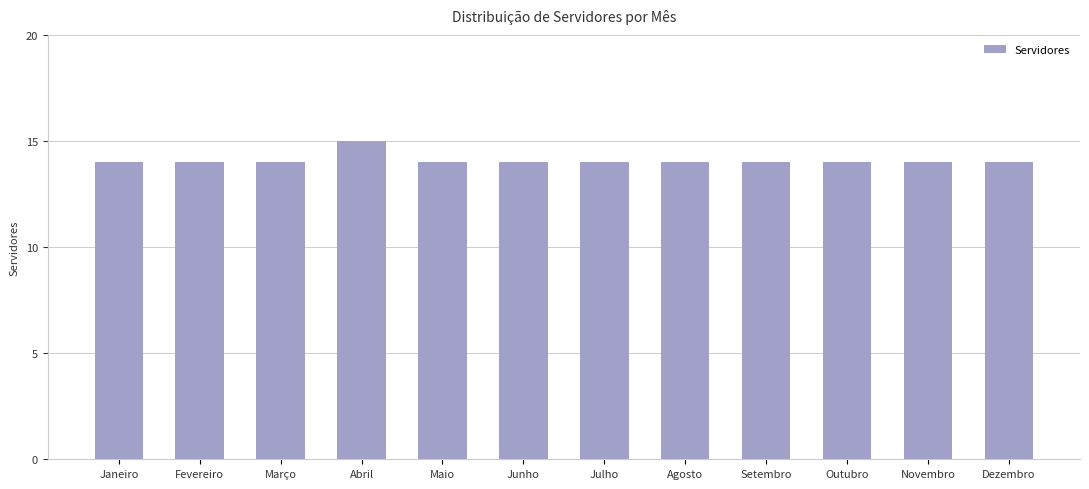

Reading left to right, list all the values displayed in this chart.

Janeiro=14	Fevereiro=14	Março=14	Abril=15	Maio=14	Junho=14	Julho=14	Agosto=14	Setembro=14	Outubro=14	Novembro=14	Dezembro=14